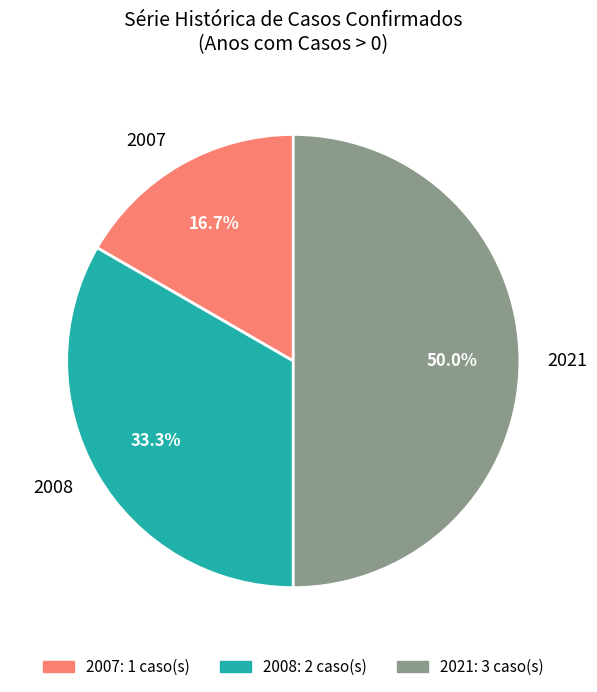

Count the number of slices in the pie.

3